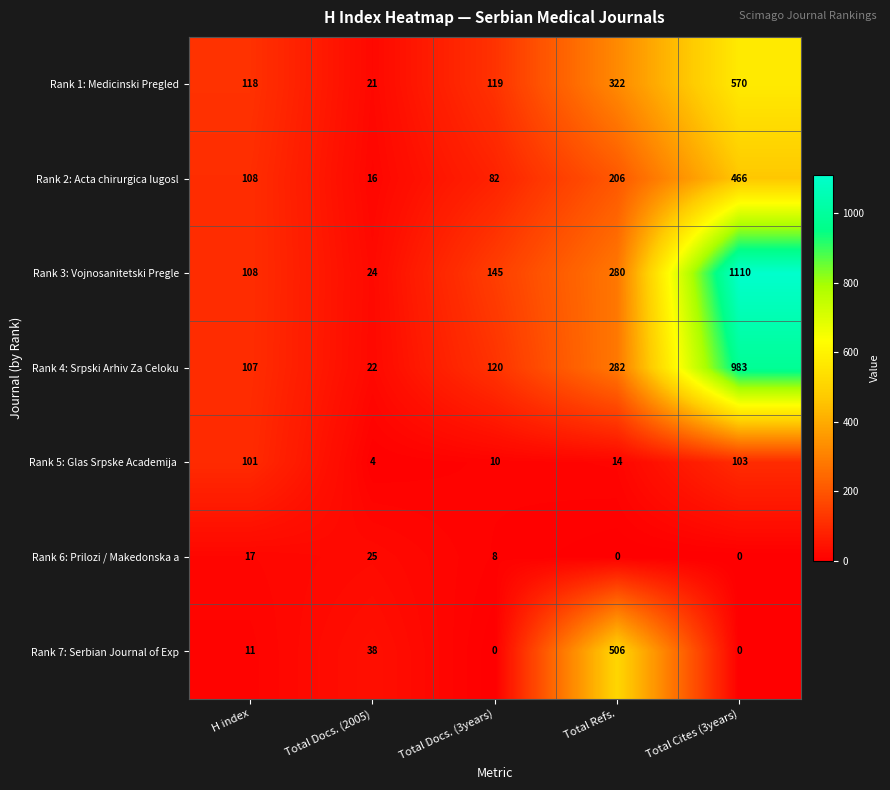

At how many categories does at least one series exceed 349?

2